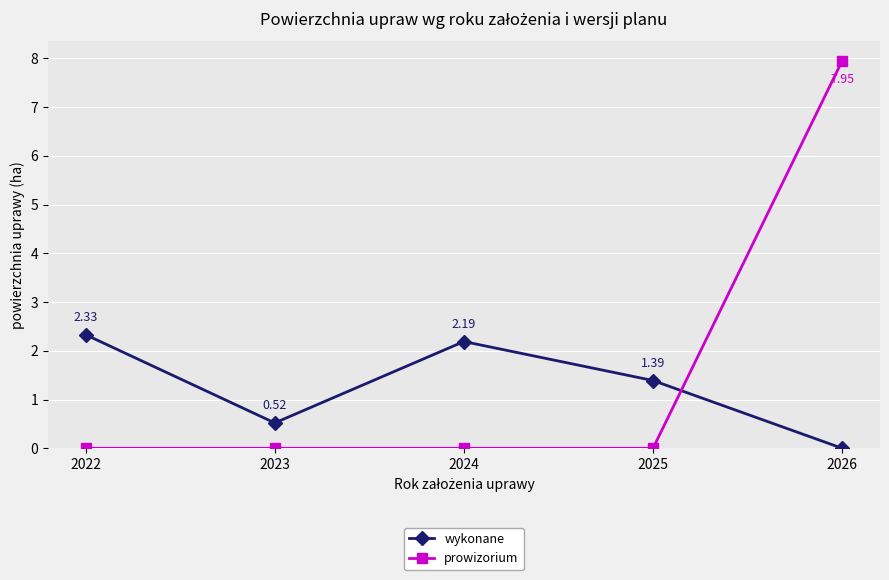

How many values in the wykonane series are below 1?

2